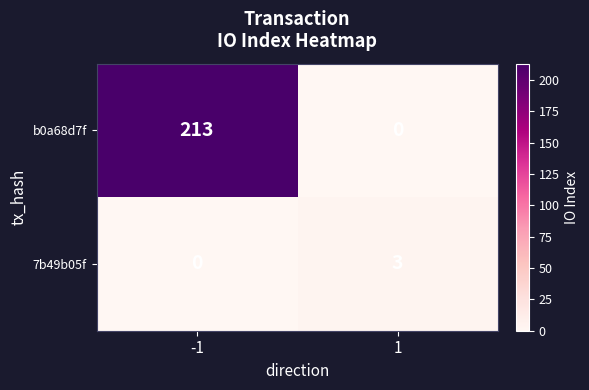

List the labels in order of 7b49b05f value, smallest first.

-1, 1